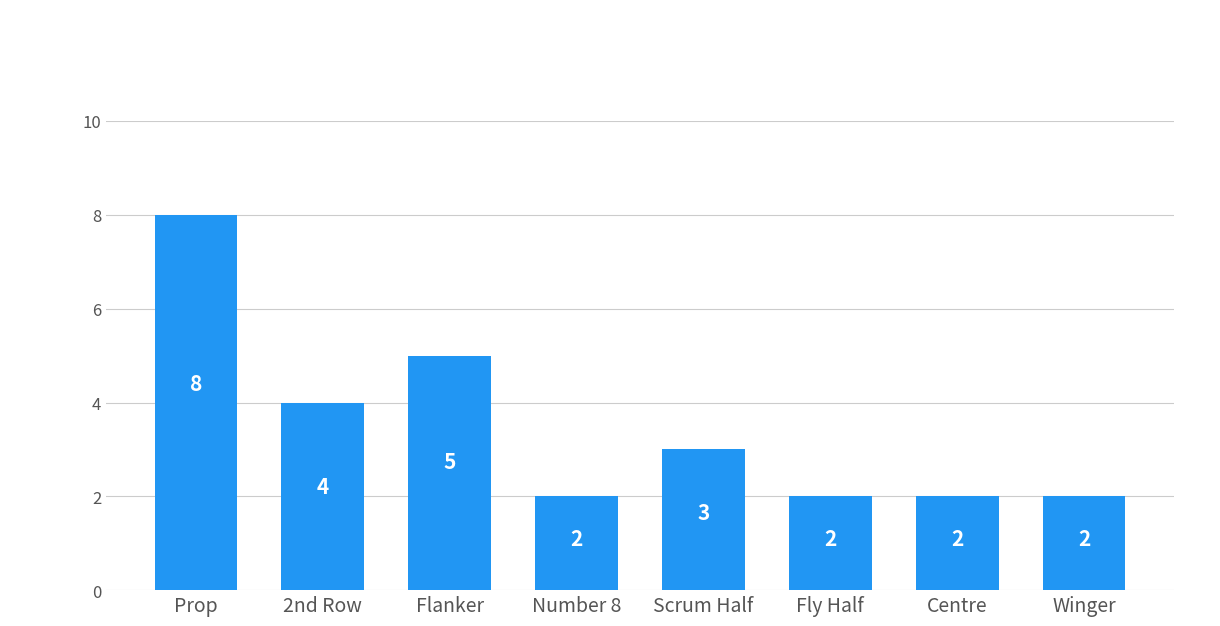

What is the label of the 1st bar from the right?

Winger